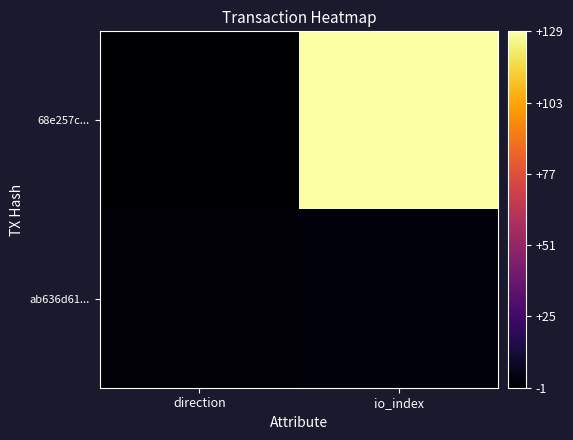

What is the spread (max minus min) of values at io_index?

127